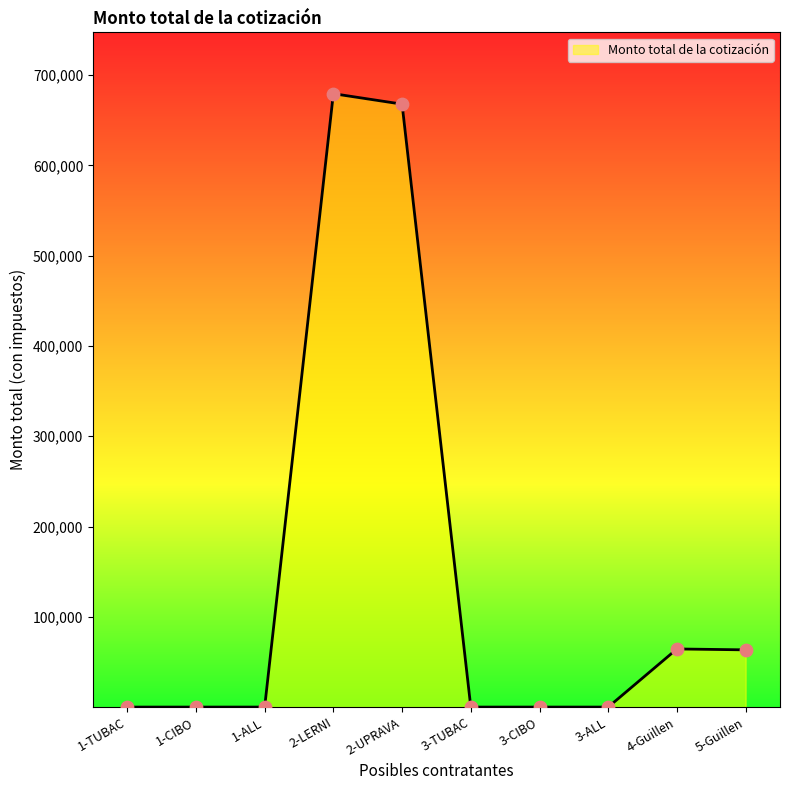

Approximately how many times larger is the value at 2-LERNI compared to 2-UPRAVA?

1.0